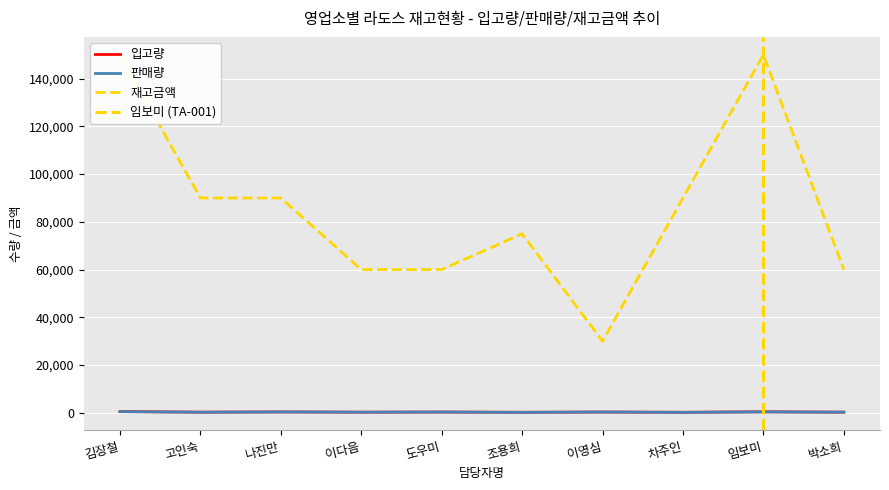

Which series changed the most between 김장철 and 조용희?

재고금액